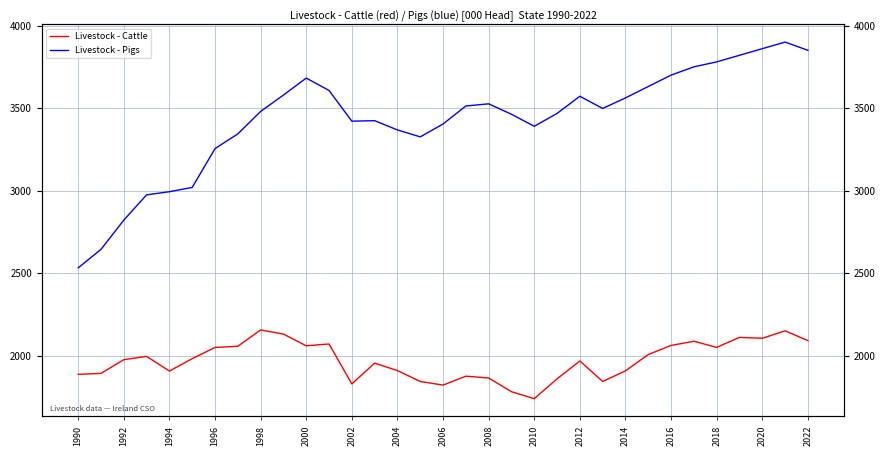

Which series has the widest spread of values?

Livestock - Pigs